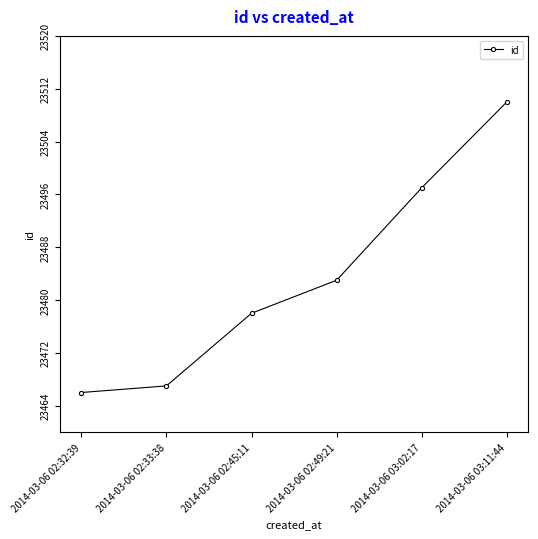

Which label corresponds to the smallest value in the chart?

2014-03-06 02:32:39